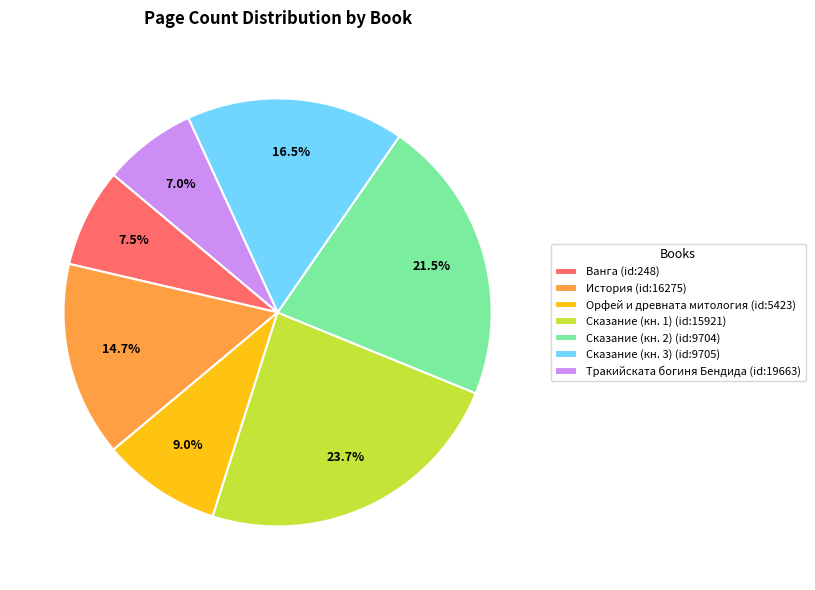

Is the sum of Тракийската богиня Бендида (id:19663) and Сказание (кн. 3) (id:9705) greater than half?

No